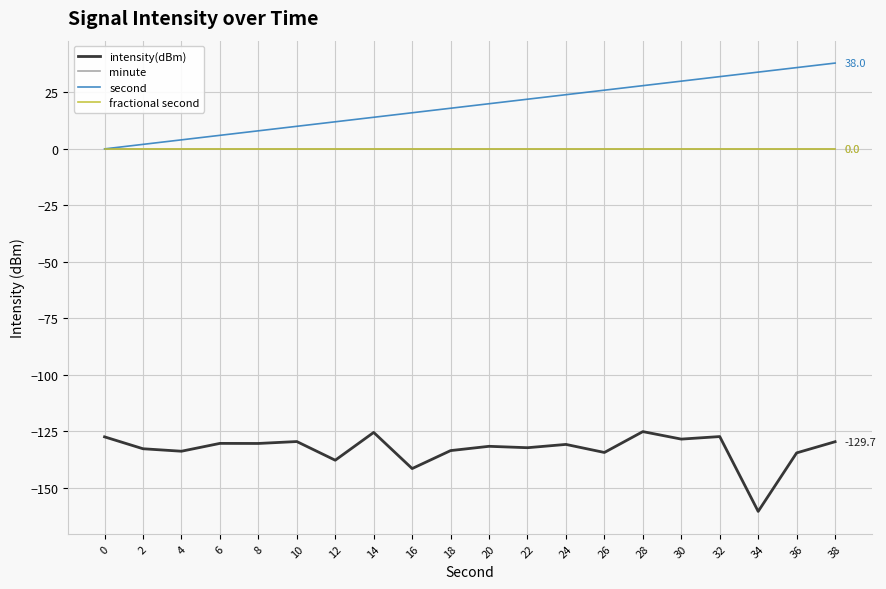

What is the total value across all series at 22?

-110.3